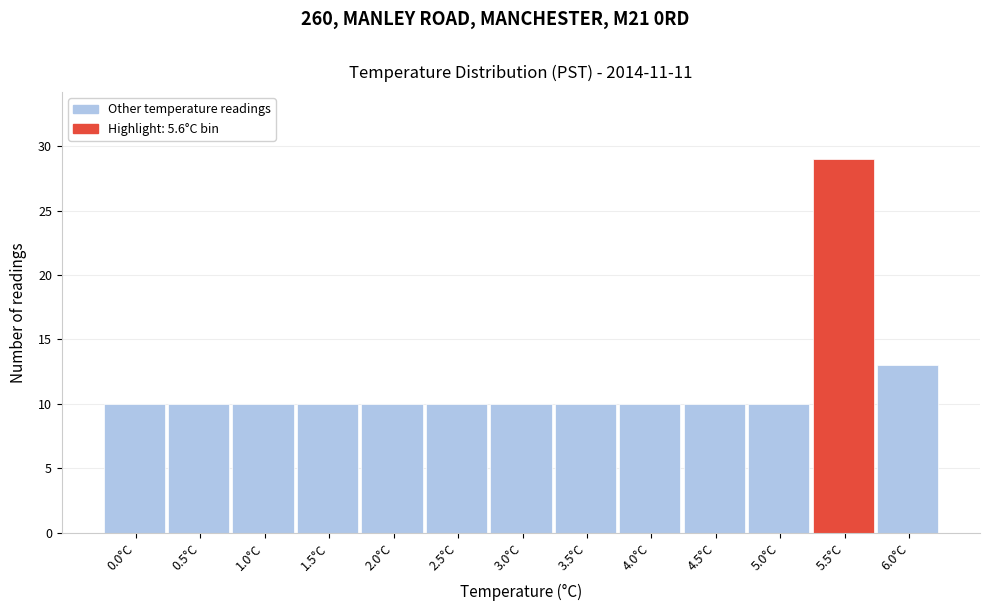

Reading left to right, extract all data points from this chart.

10	10	10	10	10	10	10	10	10	10	10	29	13